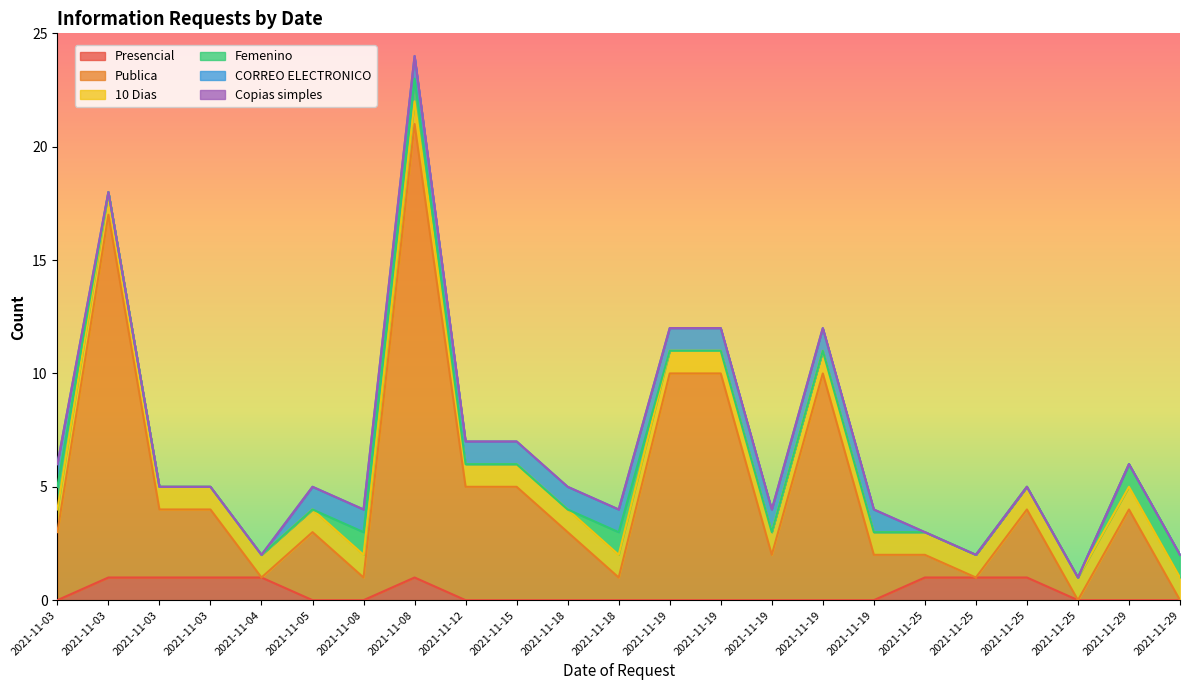

What are all the series names shown in the legend?

Presencial, Publica, 10 Dias, Femenino, CORREO ELECTRONICO, Copias simples